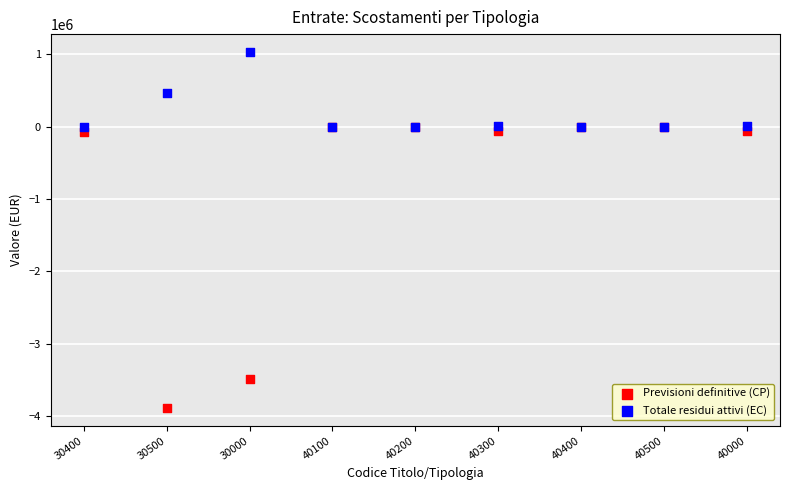

Which series contains the highest Y value?

Totale residui attivi (EC)